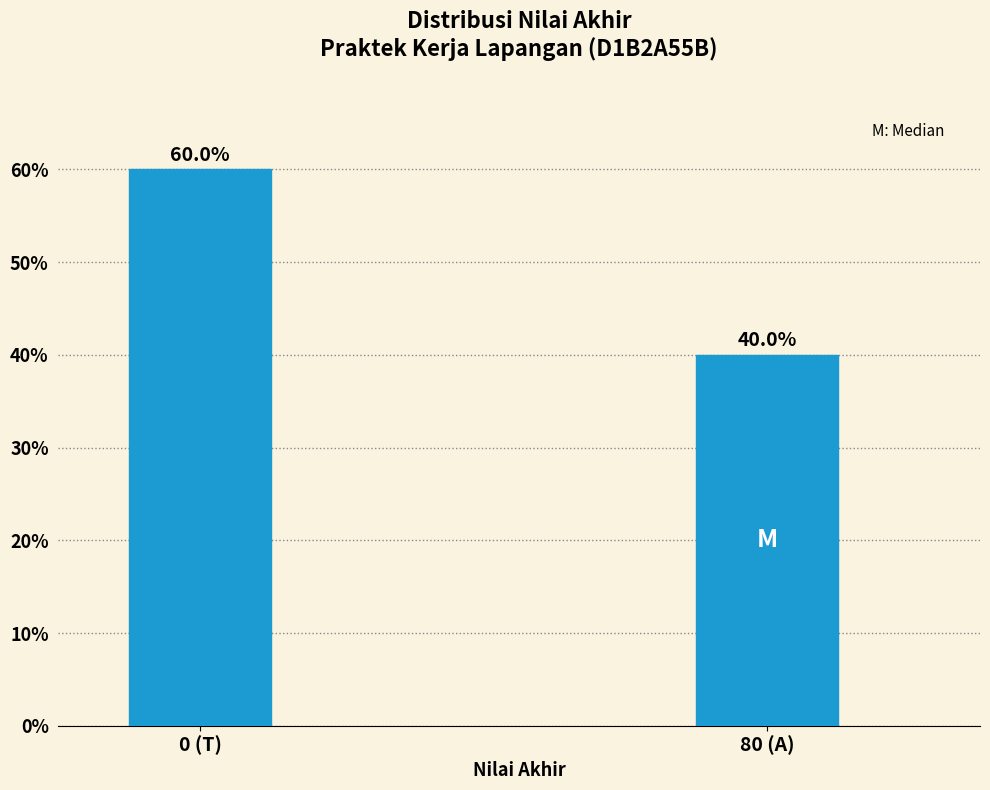

Reading left to right, what are all the values shown in this chart?

60	40